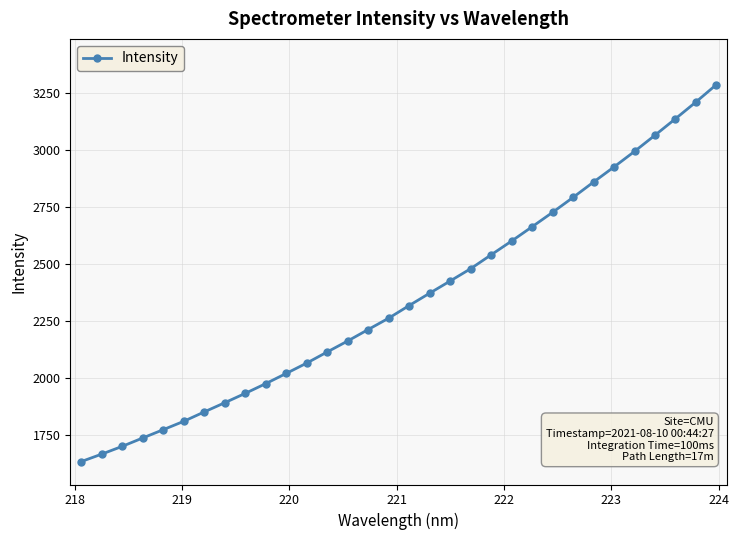

What is the sum of all values?

75206.3